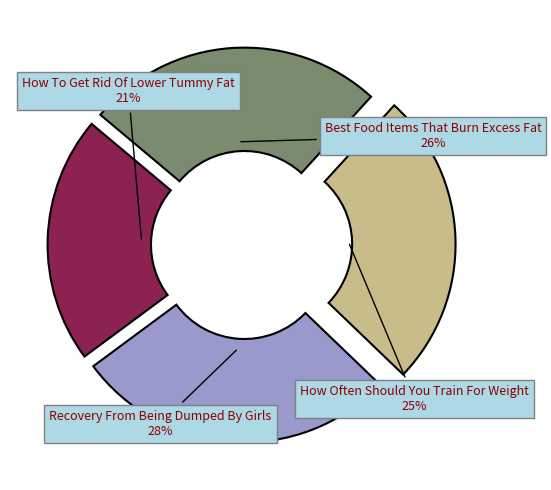

To the nearest percent, what is the average slice percentage?

25%